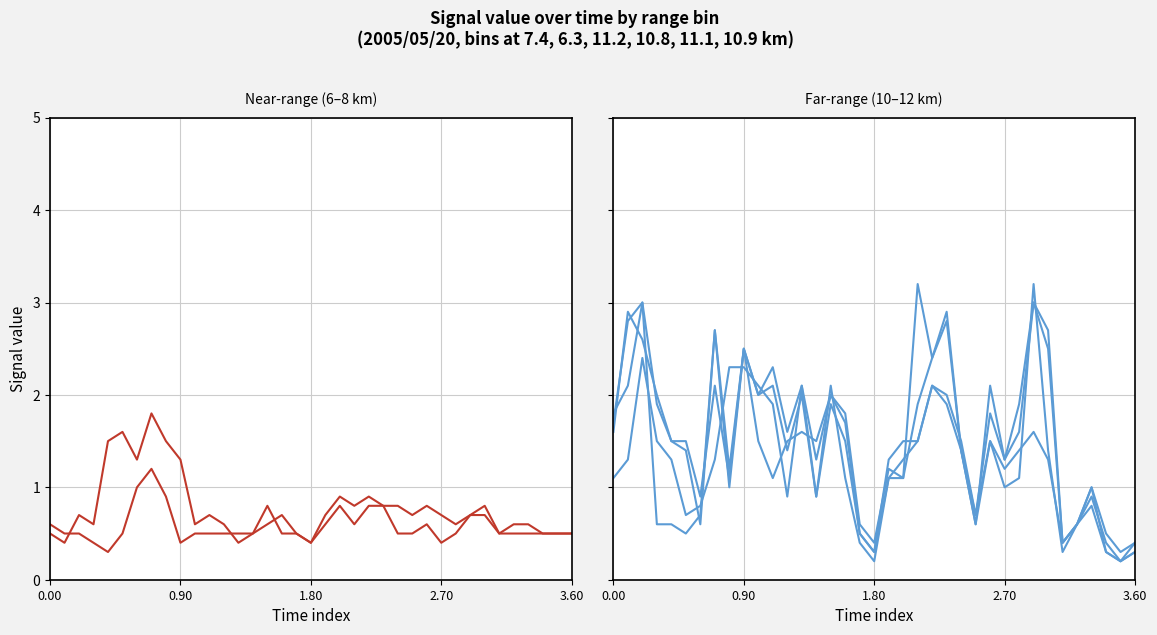

True or false: 6.331 and 10.910 cross at least once.

True